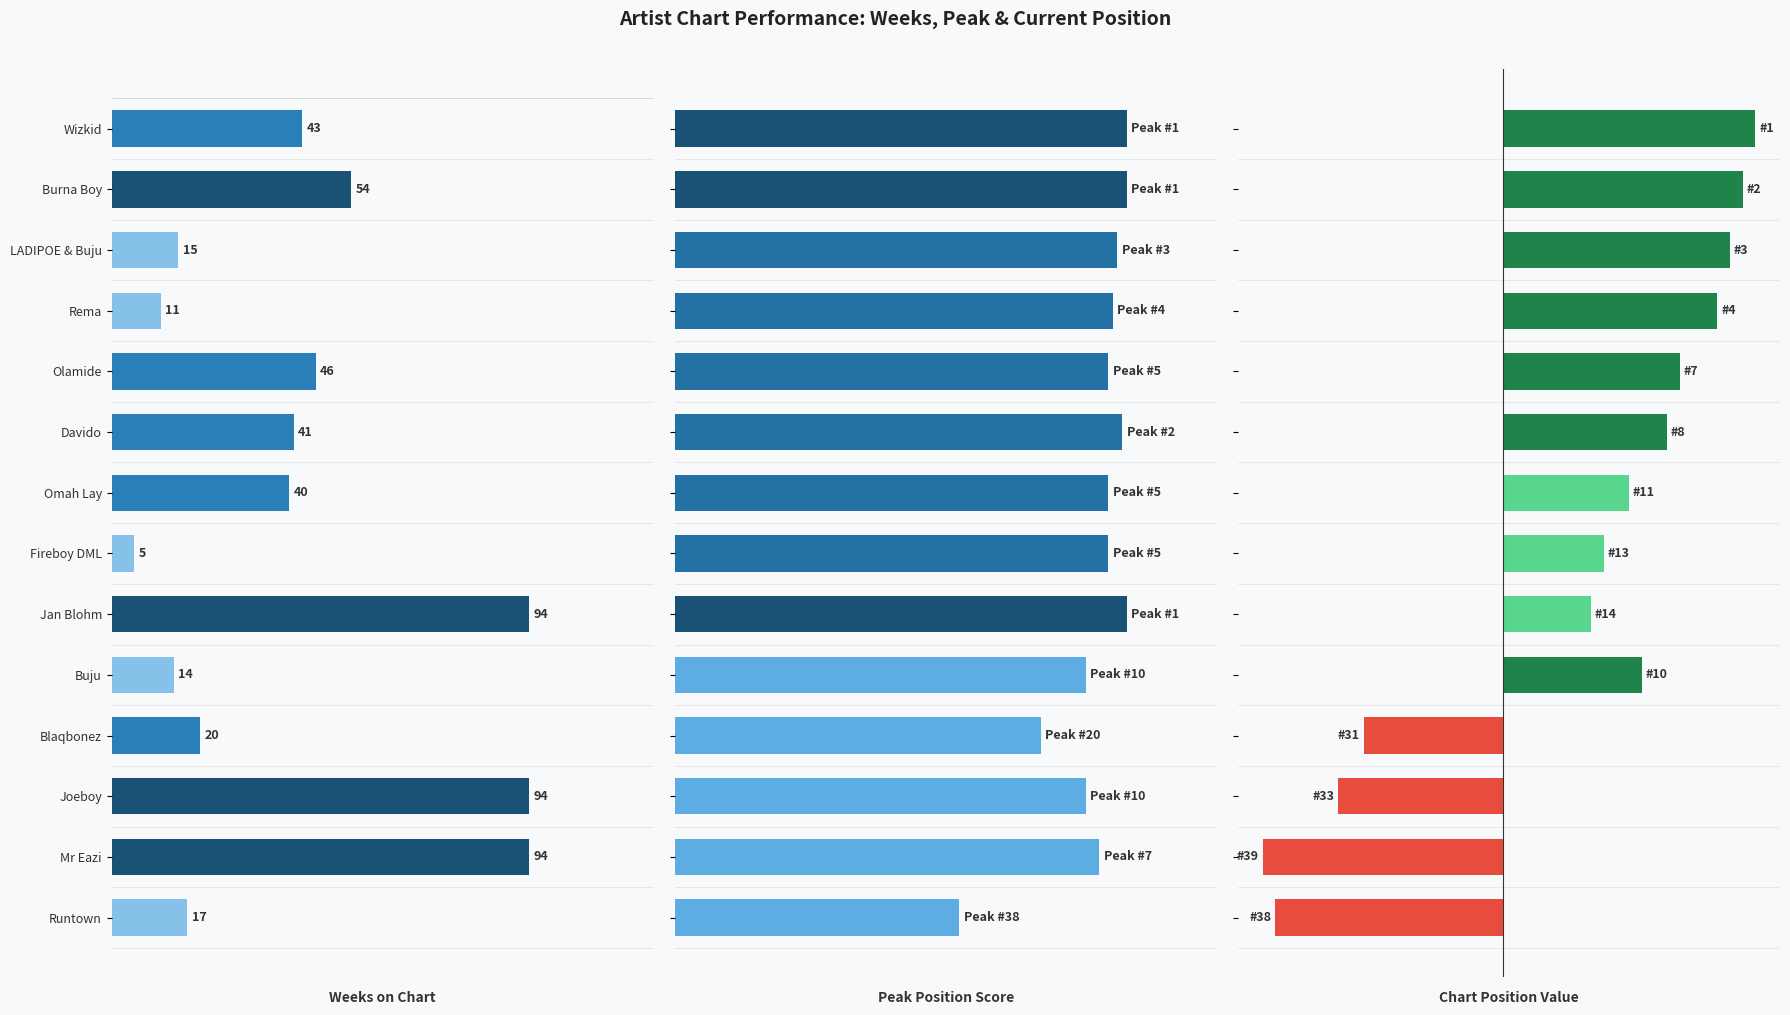

What is the value of the Peak Position Score bar at the 14th from the left?

63